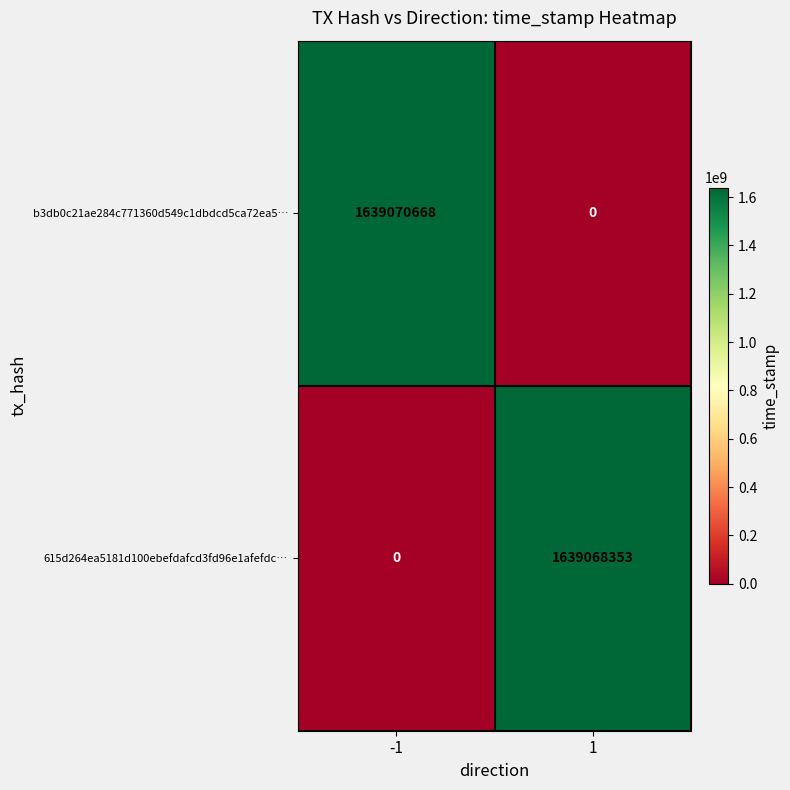

Reading left to right, what are all the values shown in this chart?

b3db0c21ae284c771360d549c1dbdcd5ca72ea5…: -1=1639070668	1=0
615d264ea5181d100ebefdafcd3fd96e1afefdc…: -1=0	1=1639068353